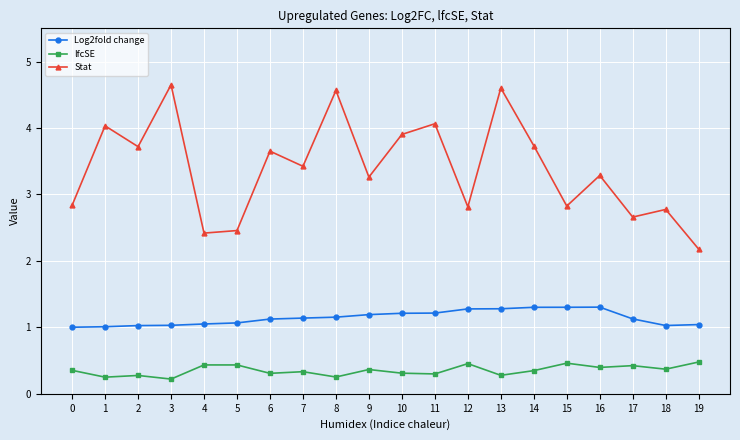

List the series in order of their peak value, lowest first.

lfcSE, Log2fold change, Stat